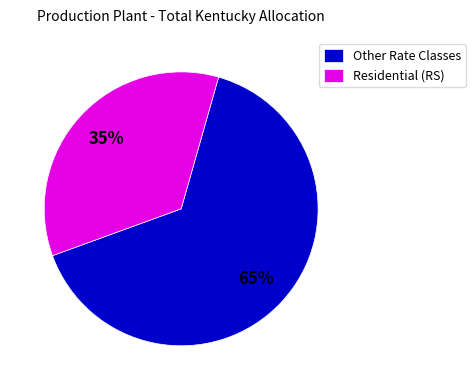

The Residential (RS) slice represents 29% of the pie. True or false?

False